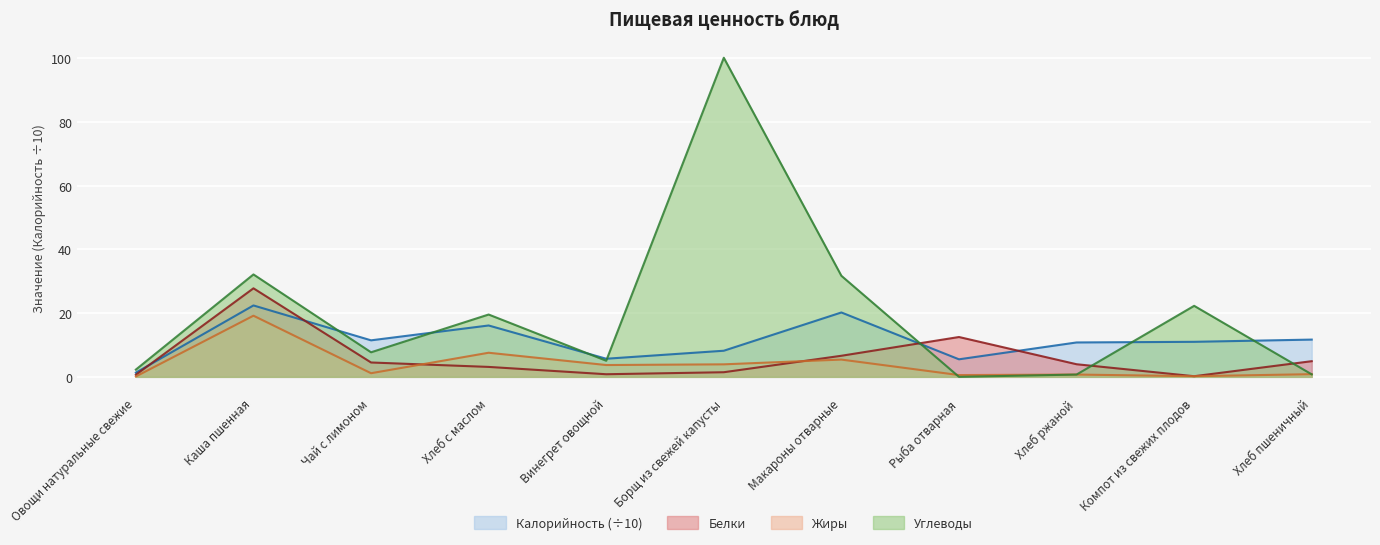

Is it true that Калорийность equals 5.7 at Винегрет овощной?

True